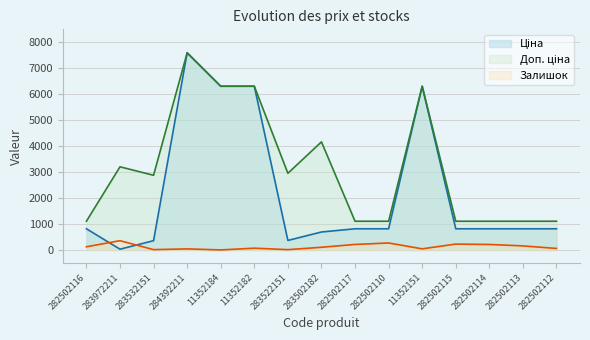

The Доп. ціна series shows 512.5 at 282502113. True or false?

False